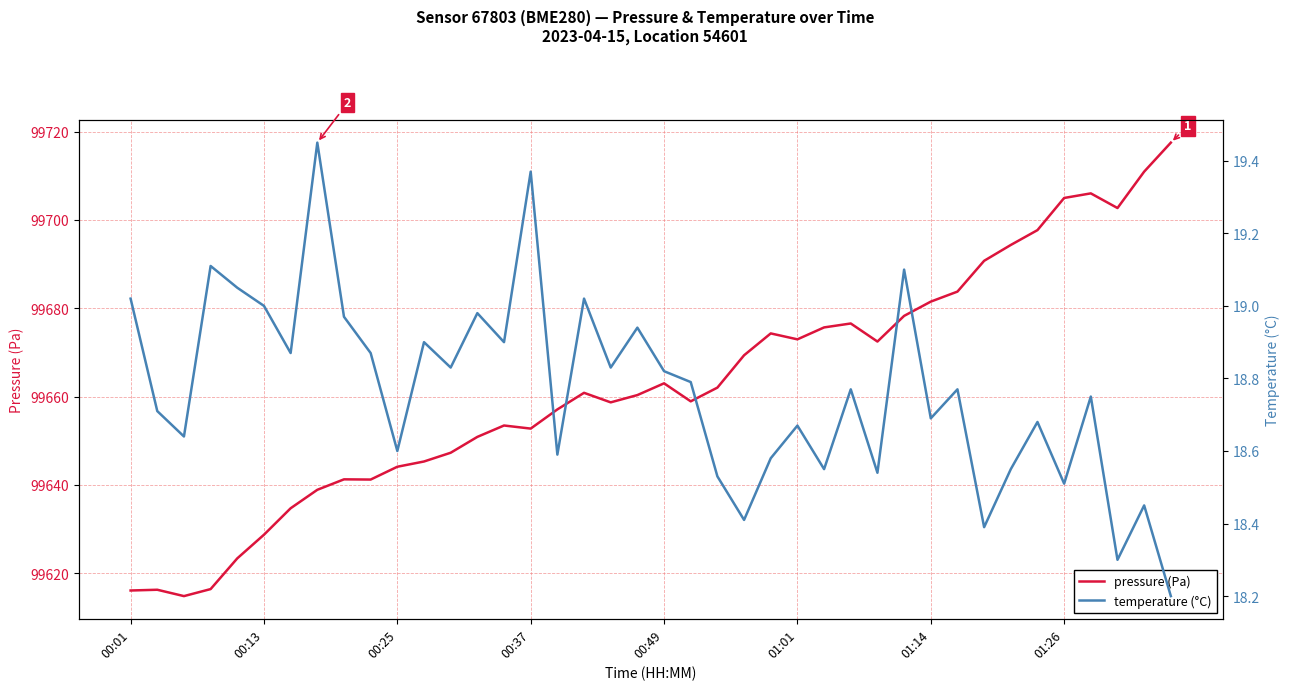

In pressure, how many points are lower than both neighbors (excluding endpoints)?

8